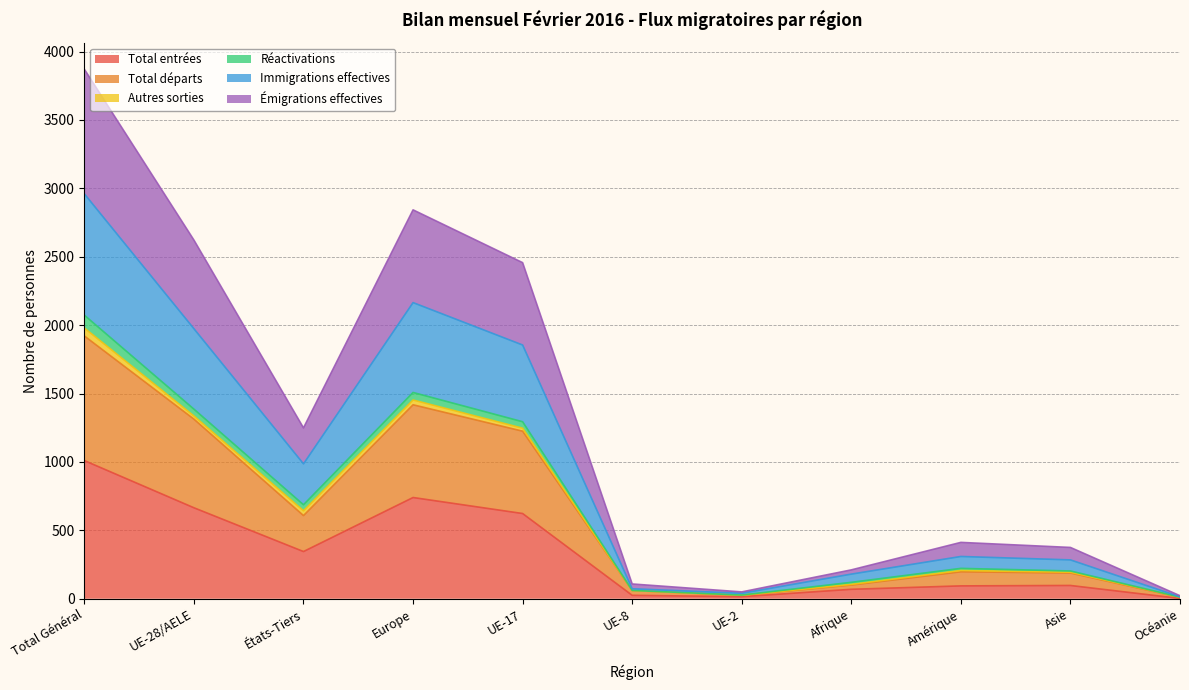

True or false: Émigrations effectives and Total entrées cross at least once.

False